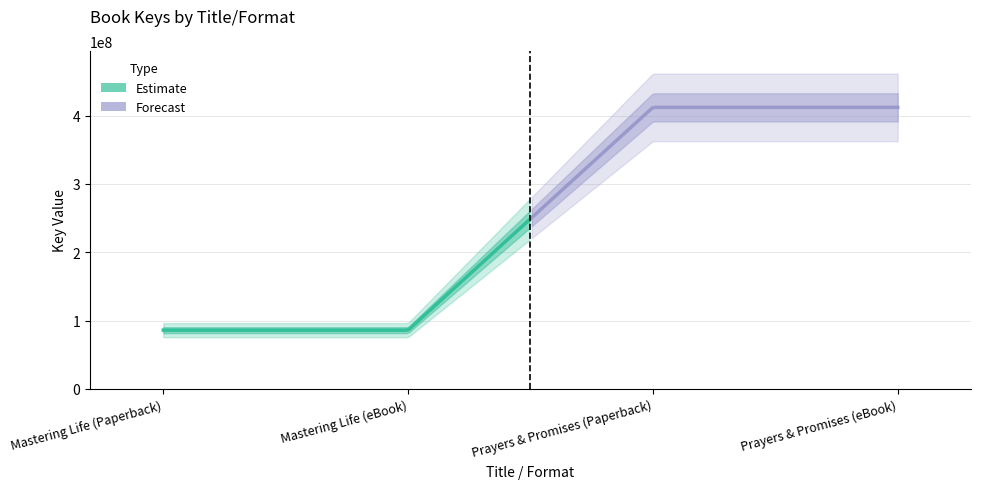

How many values are below 412128895?

2